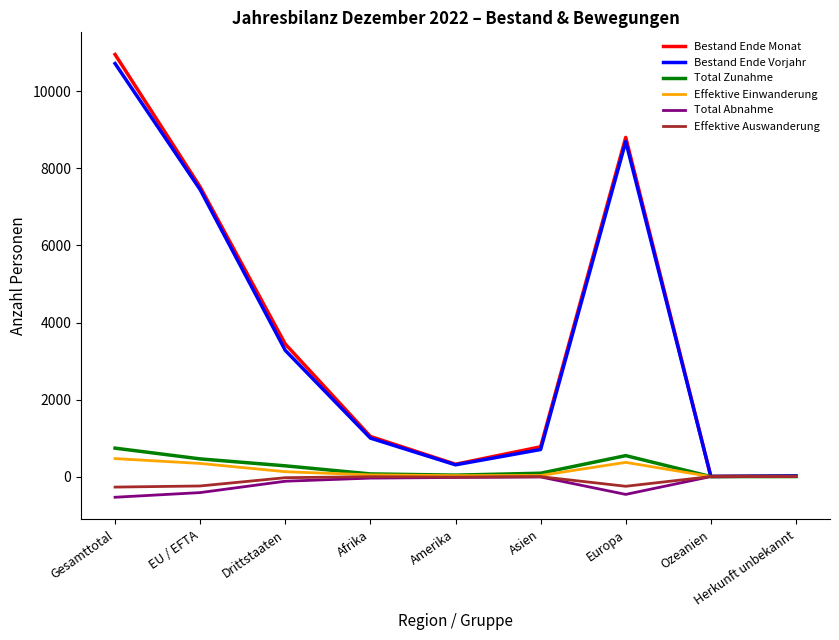

True or false: Bestand Ende Vorjahr has more than 2 points higher than both neighbors.

False